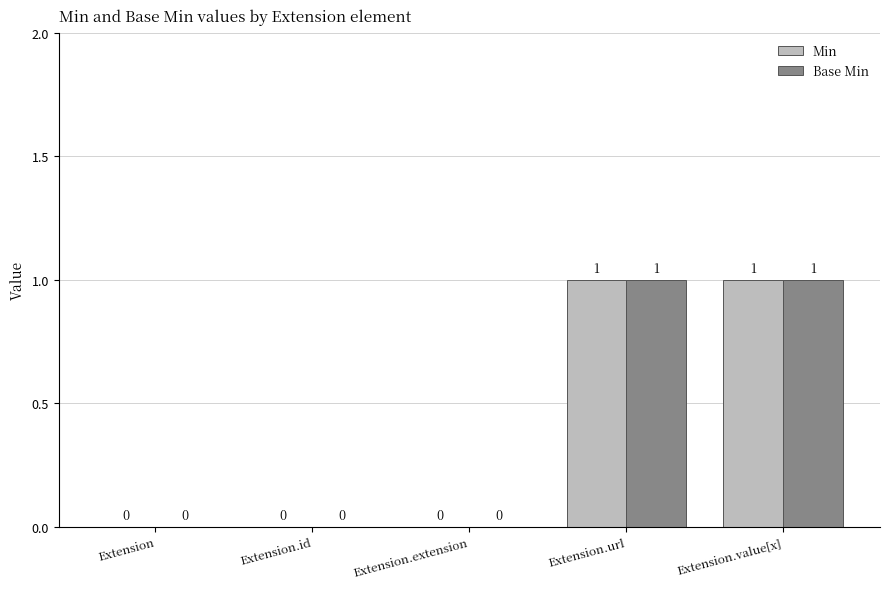

What is the greatest value displayed?

1